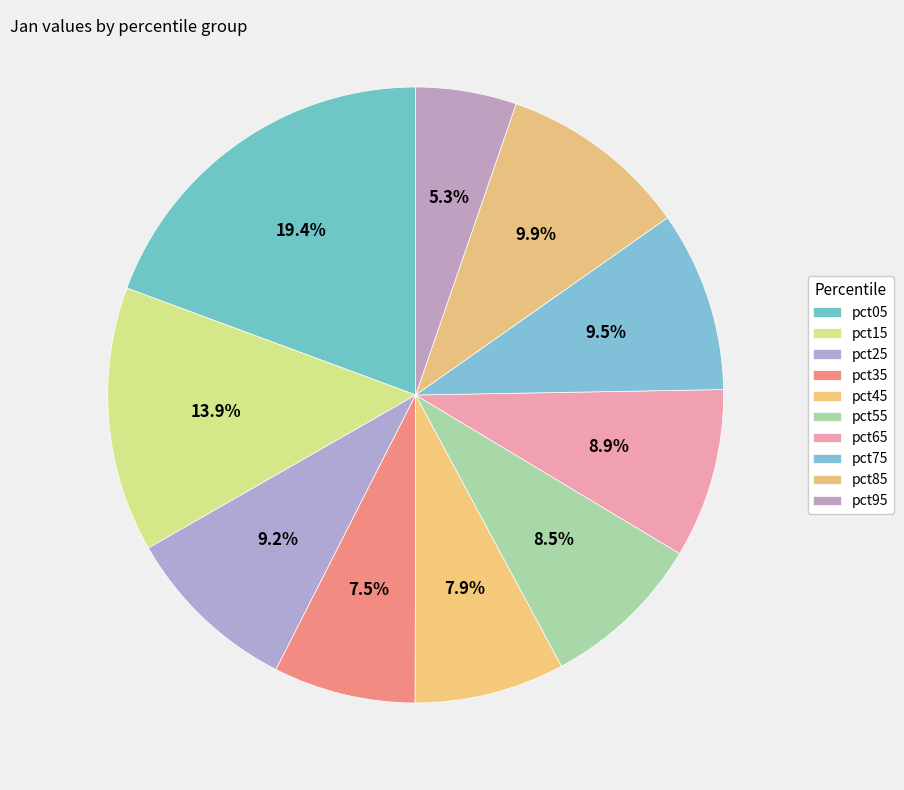

To the nearest percent, what is the difference between the largest and smallest slice percentages?

14%